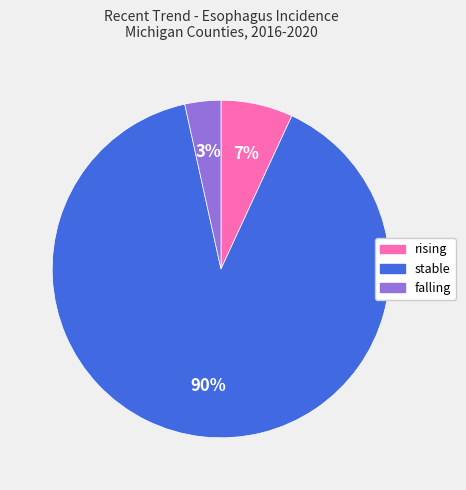

Count the number of slices in the pie.

3